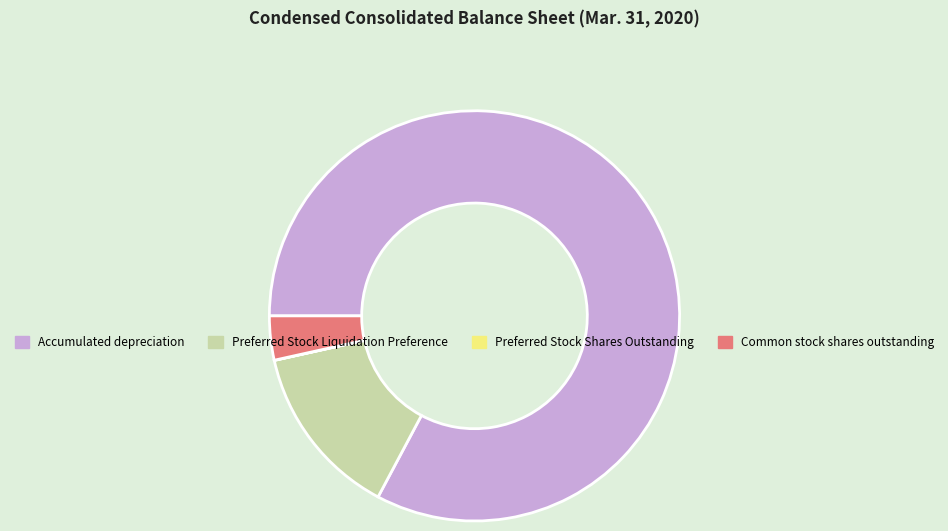

Approximately how many times larger is the value at Preferred Stock Liquidation Preference compared to Common stock shares outstanding?

4.0